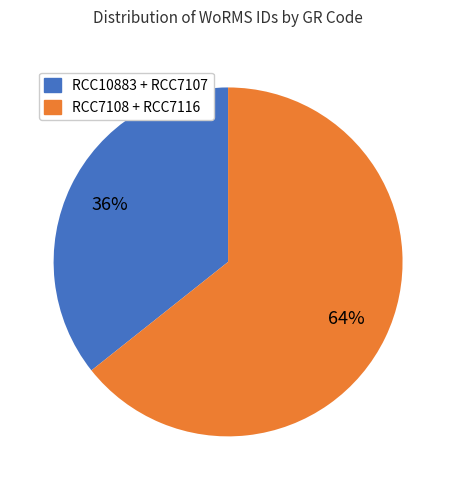

Is there any slice that represents more than half of the pie?

Yes